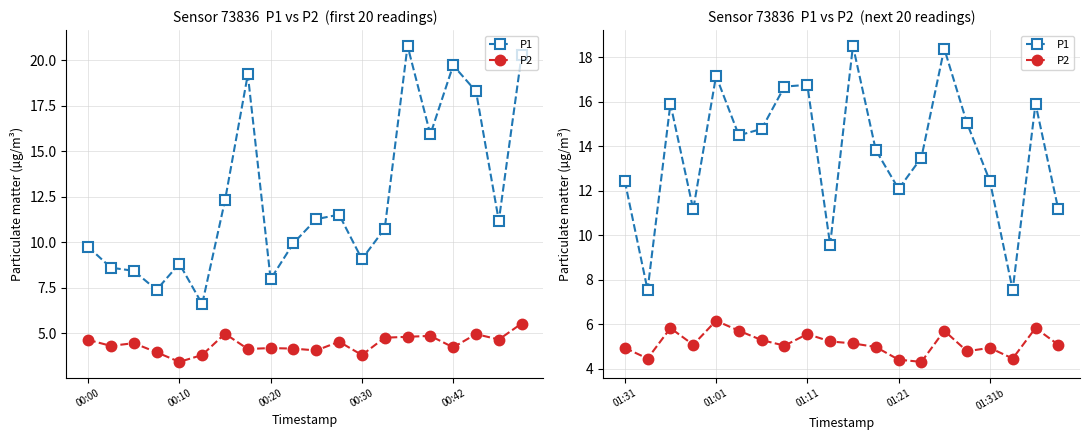

True or false: P2 has more than 1 points higher than both neighbors.

True